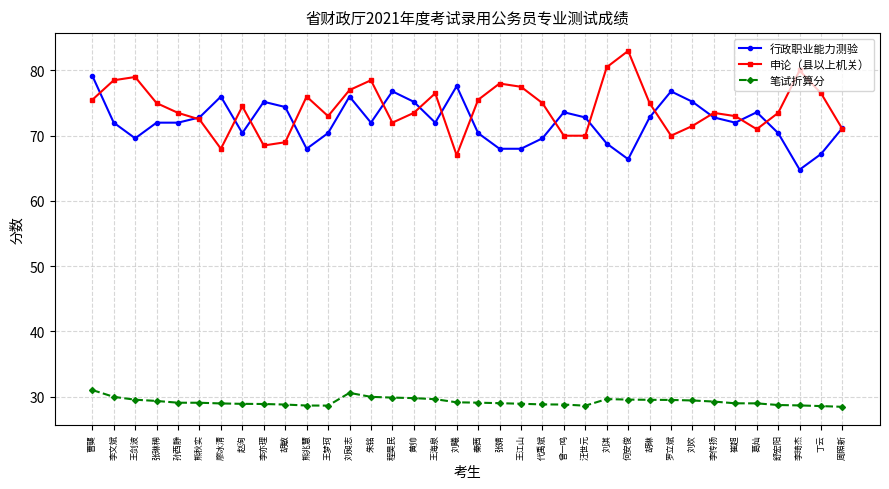

Does the chart have visible grid lines?

Yes